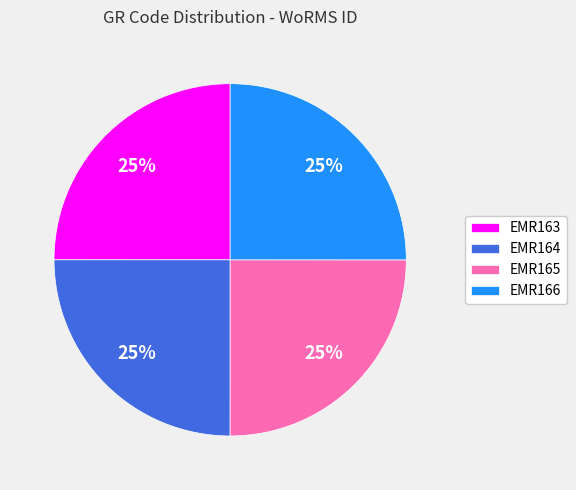

What is the ratio of the value at EMR163 to the value at EMR165?

1.0